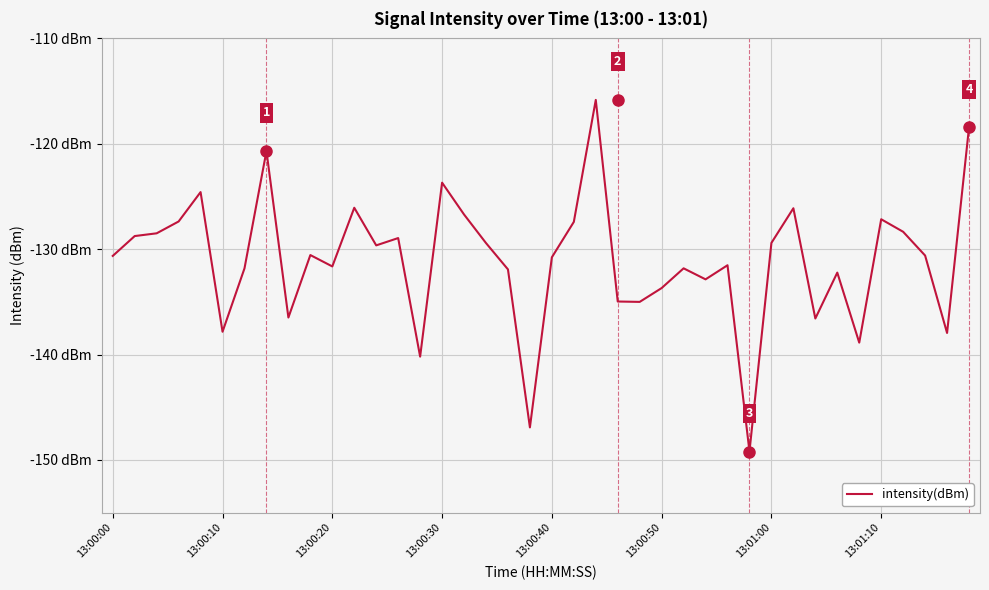

Where is the data nearest to the value -132?

18